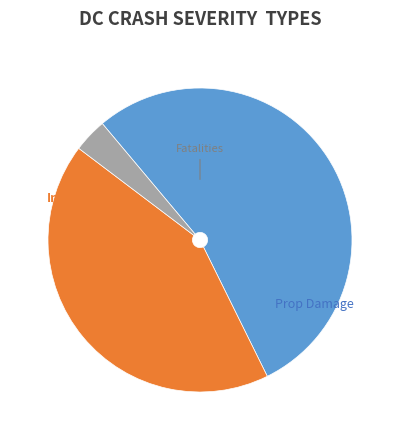

How many segments does this pie chart have?

3